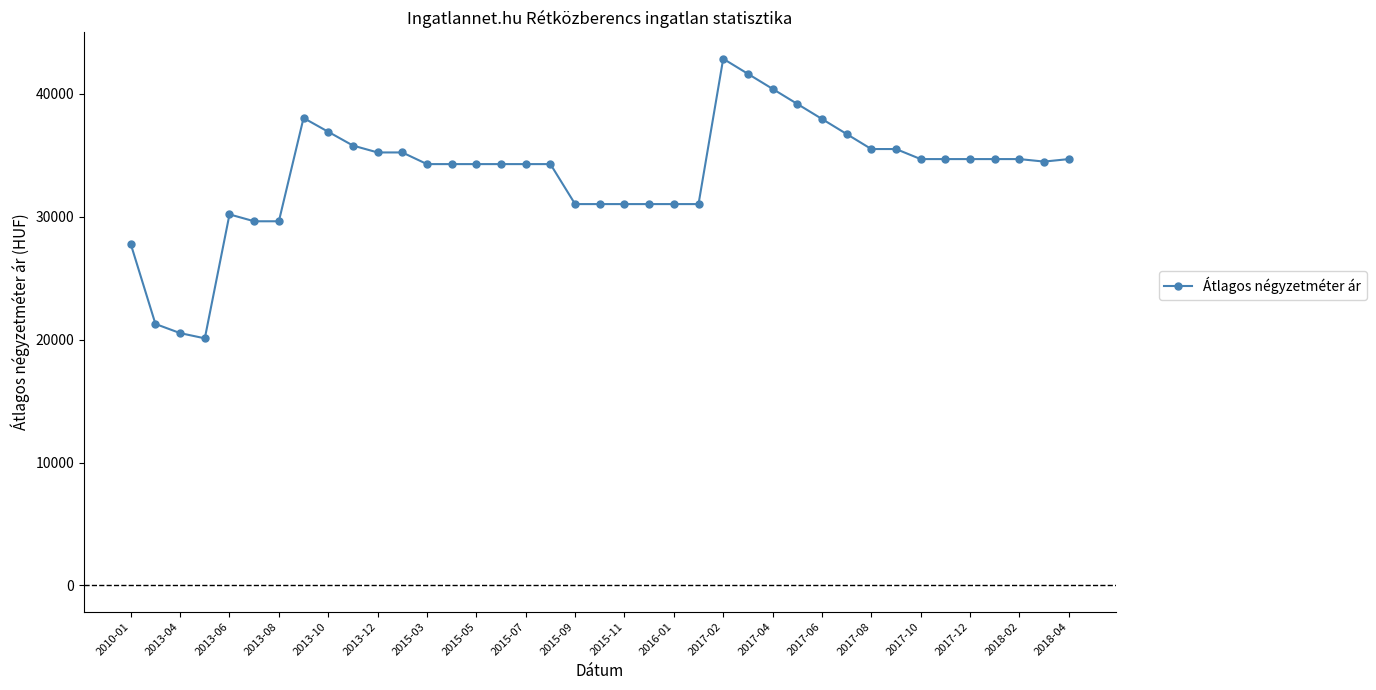

What is the minimum value shown in the chart?

20106